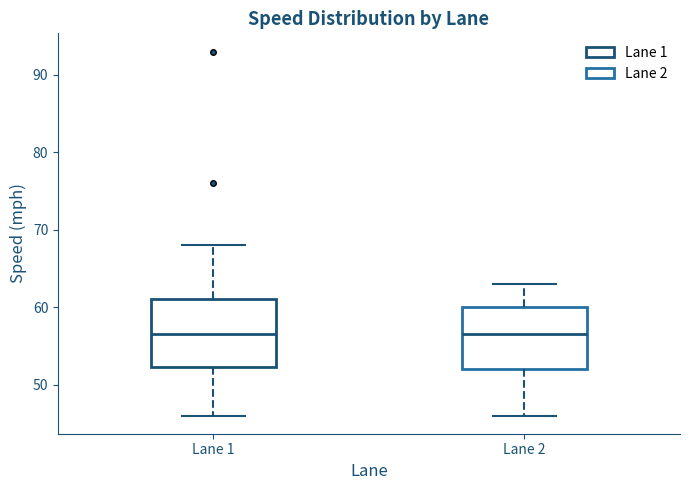

Where is the upper edge of the box for Lane 2 on the y-axis? The values are not printed on the chart, so give them approximately, as read against the axis.

60